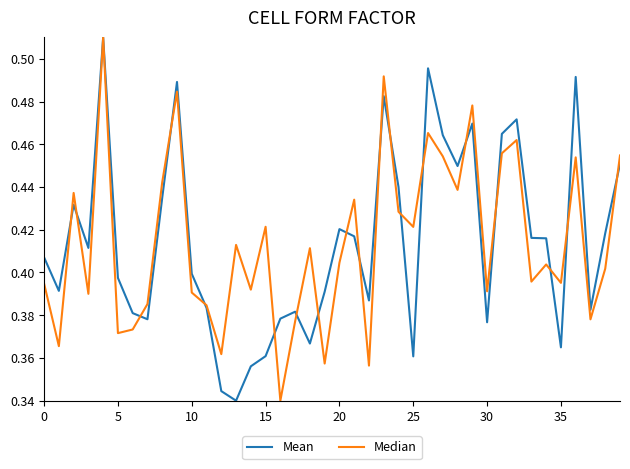

How many lines are shown in the chart?

2